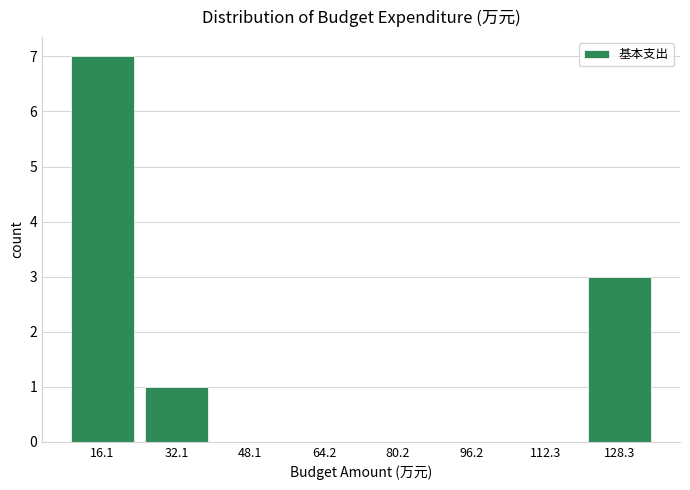

Reading right to left, what are all the values shown in this chart?

128.3=3	112.3=0	96.2=0	80.2=0	64.2=0	48.1=0	32.1=1	16.1=7